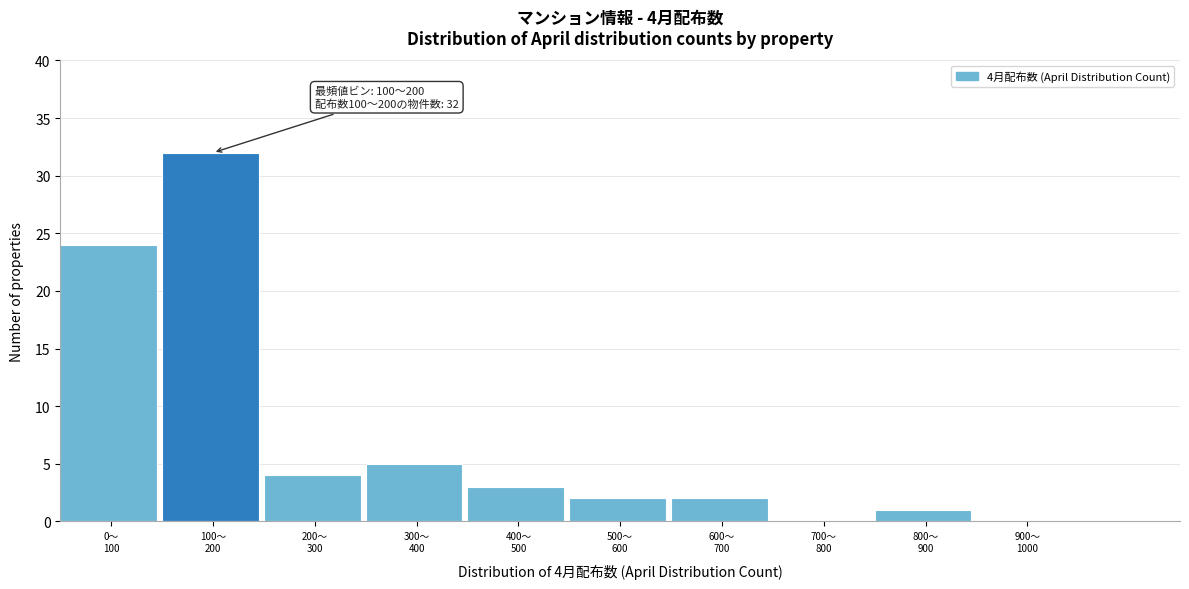

What is the maximum value shown in the chart?

32